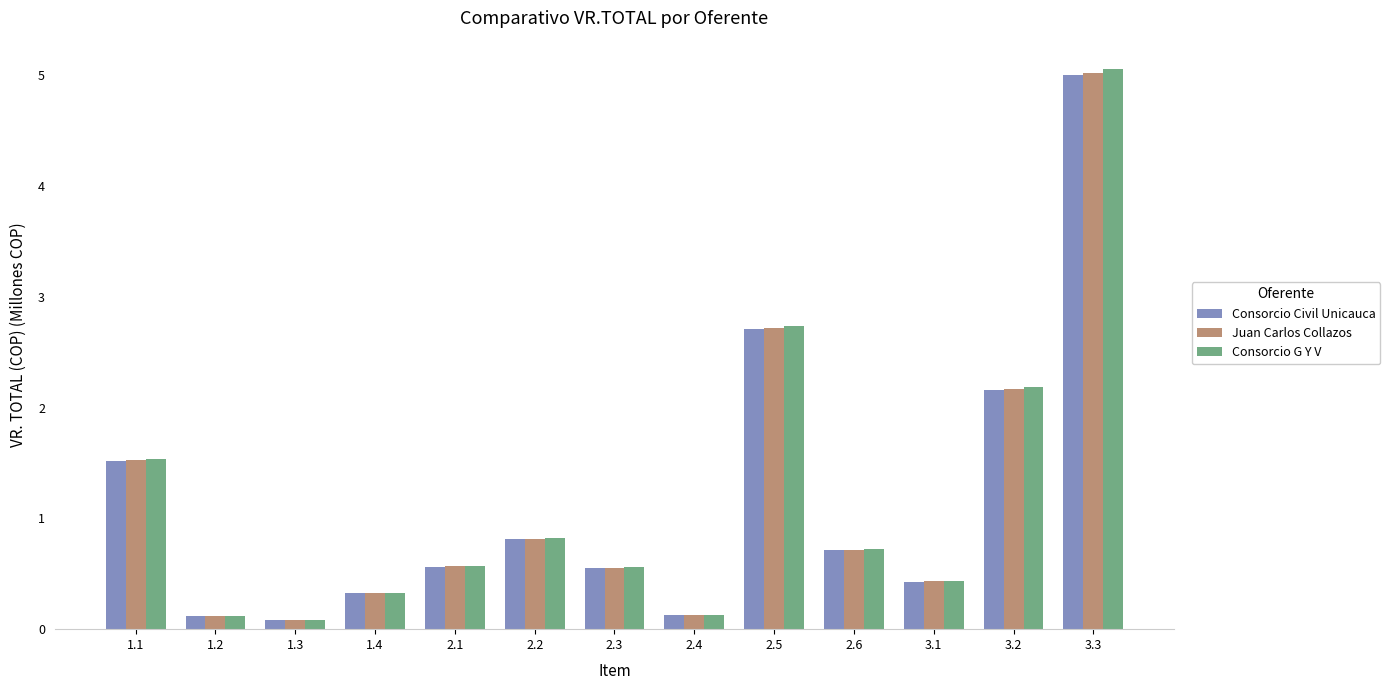

True or false: Consorcio G Y V has a value of 0.3 at 1.4.

True